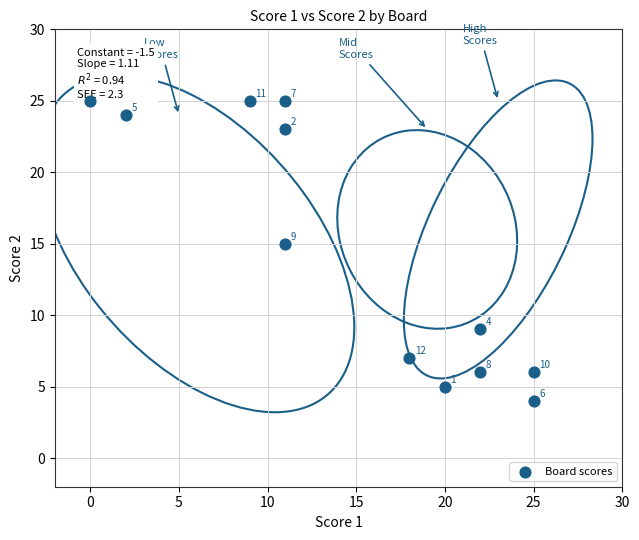

What Y value in the scatter plot is closest to 14?

15